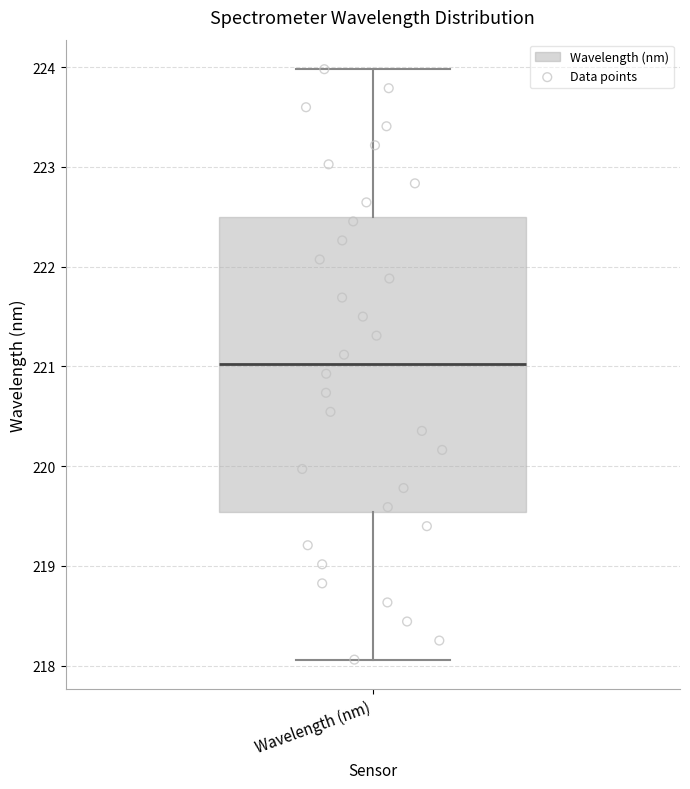

Read this box plot against the y-axis: the position of the median line, the range covered by the box, and the ends of both whiskers. The values are not printed on the chart, so give them approximately, as read against the axis.

median 221.0, box 219.5 to 222.5, whiskers 218.1 to 224.0